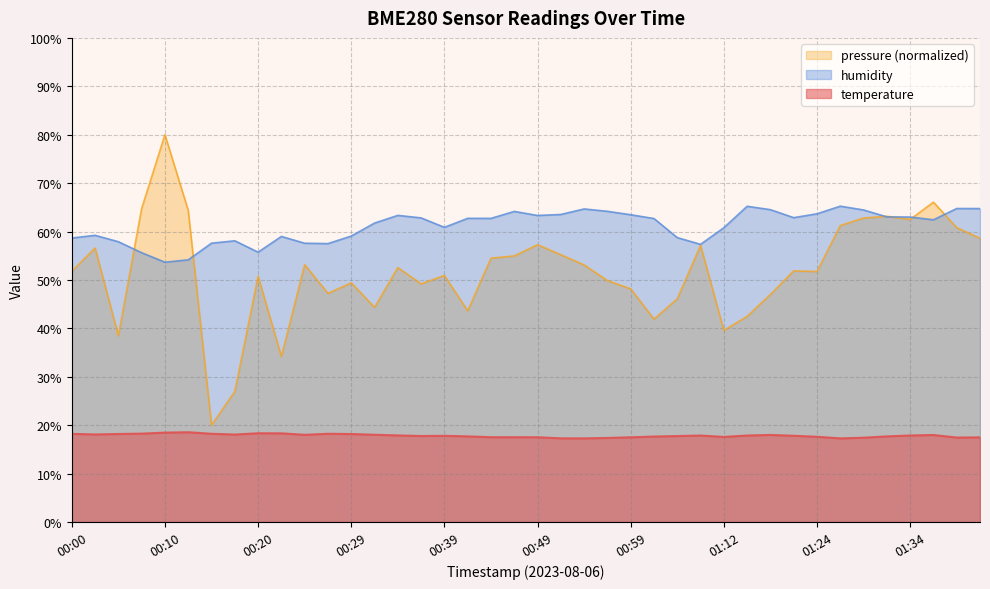

Between 00:44 and 00:27, which is larger?

00:27